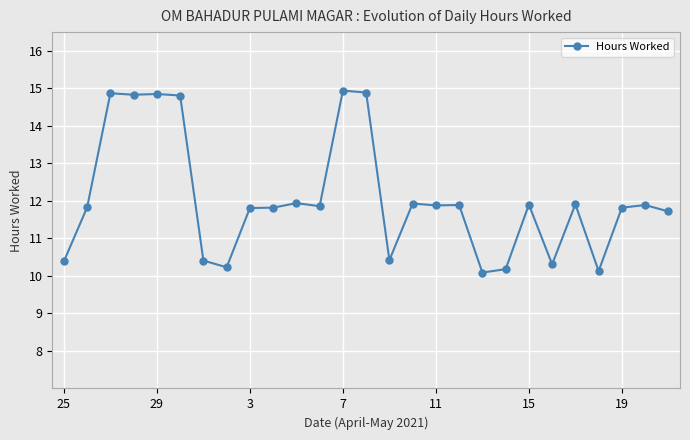

What is the difference between the maximum and second lowest values?

4.8